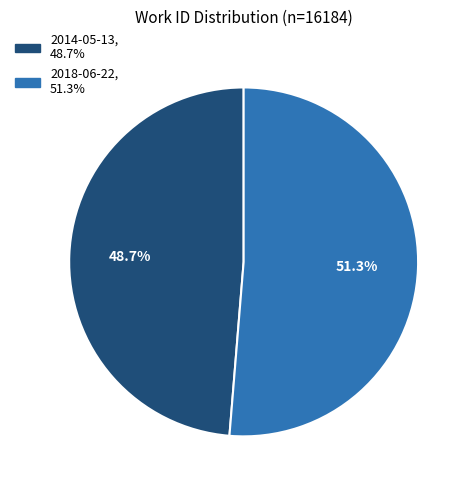

Is there a majority slice in this chart?

Yes